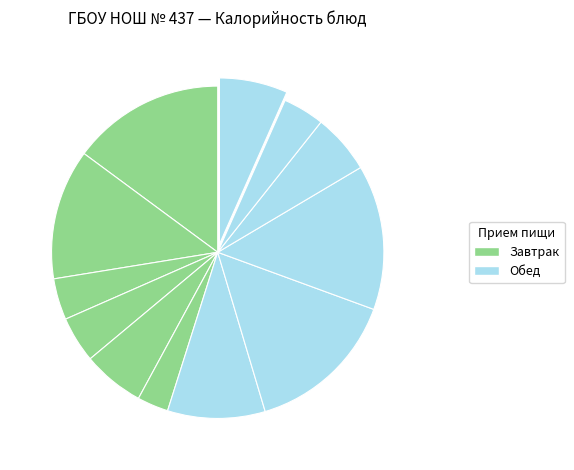

Which category has the biggest portion of the pie?

КАША ЖИДКАЯ МОЛОЧНАЯ ГРЕЧНЕВАЯ